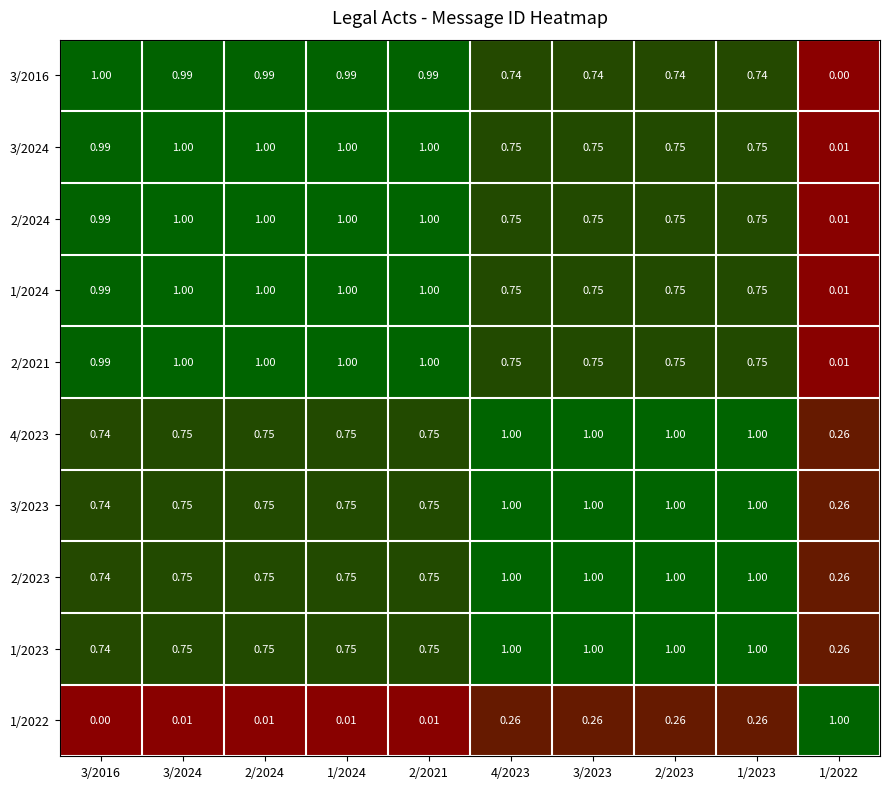

Is the value of 3/2024 at 1/2023 greater than the value of 2/2024 at 2/2021?

No